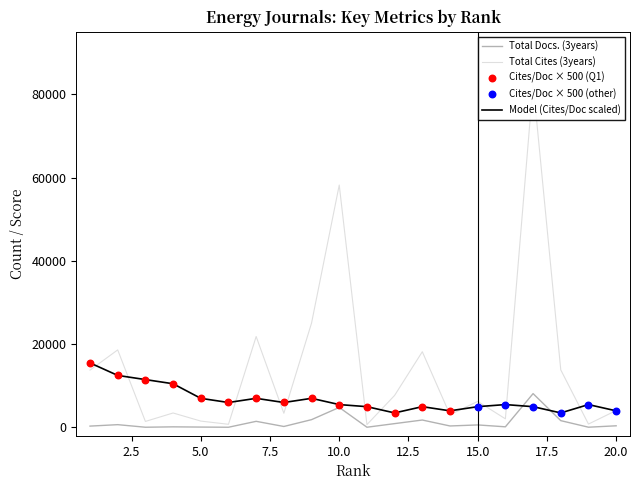

Which series contains the highest Y value?

Total Cites (3years)